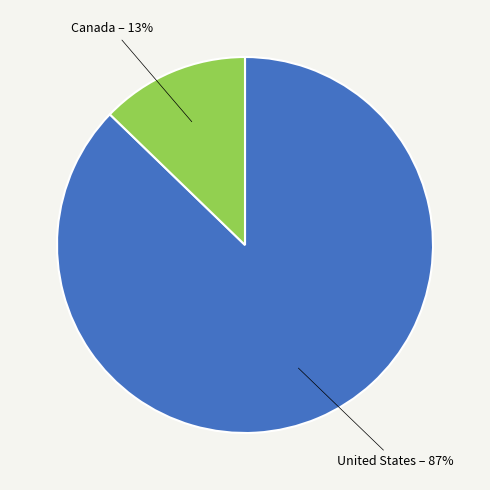

Count the number of slices in the pie.

2